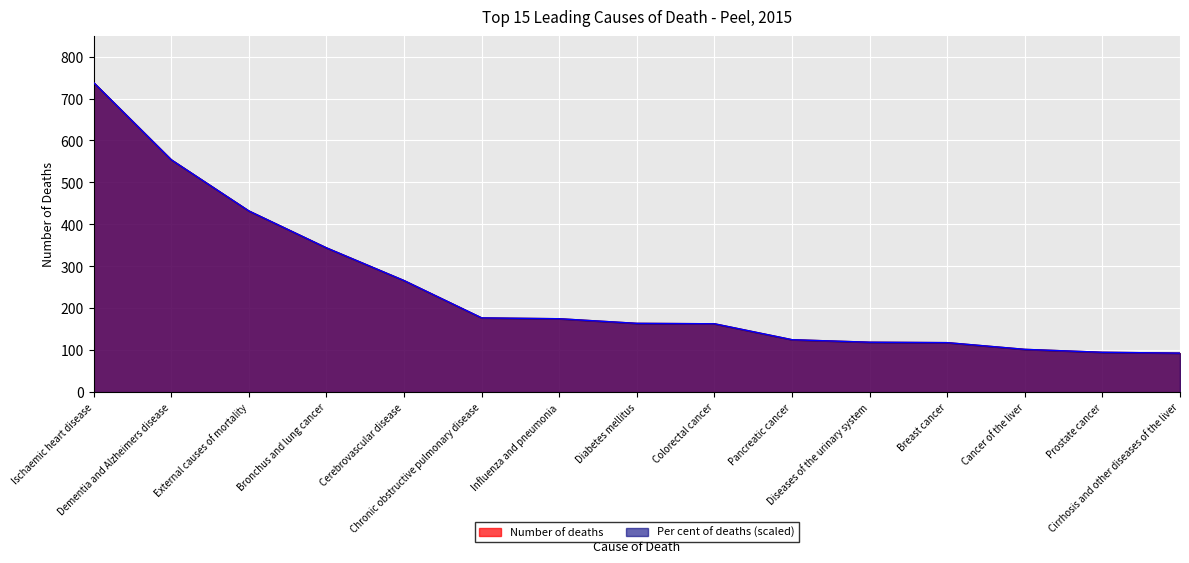

Which series changed the most between Cerebrovascular disease and Colorectal cancer?

Per cent of deaths